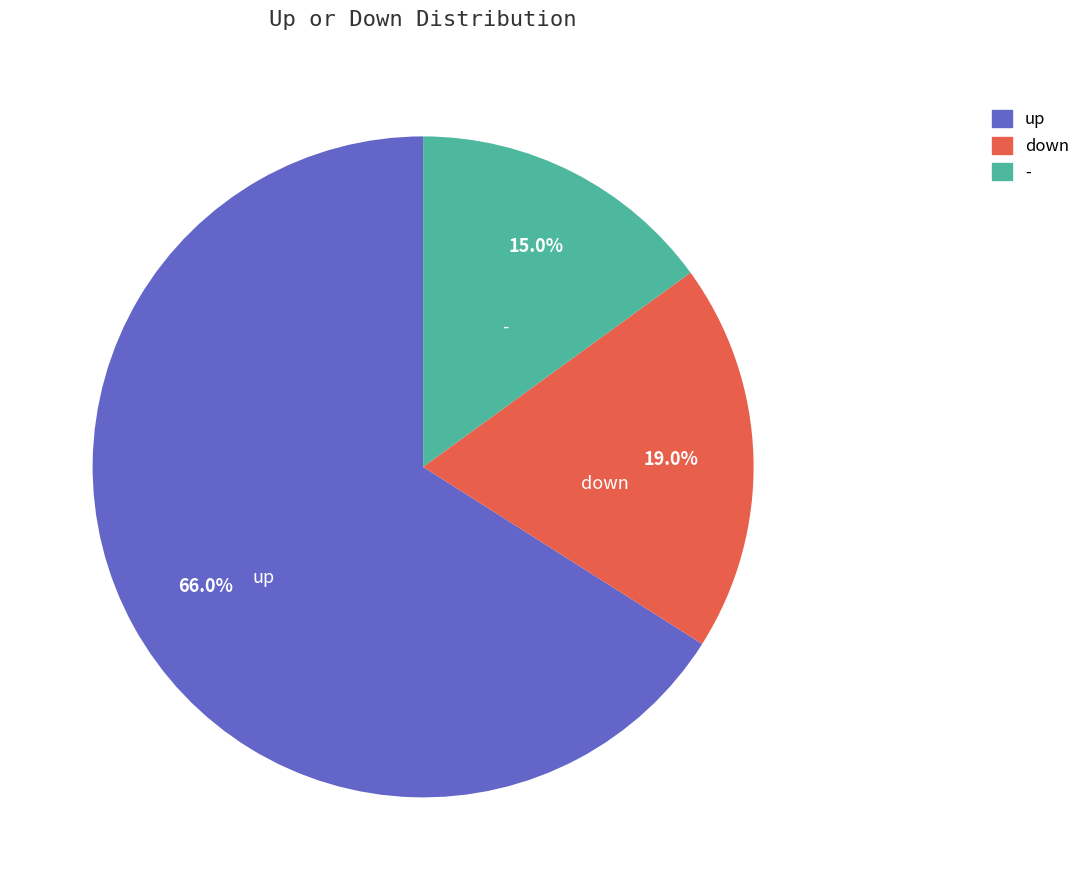

To the nearest percent, what portion does down represent?

19%